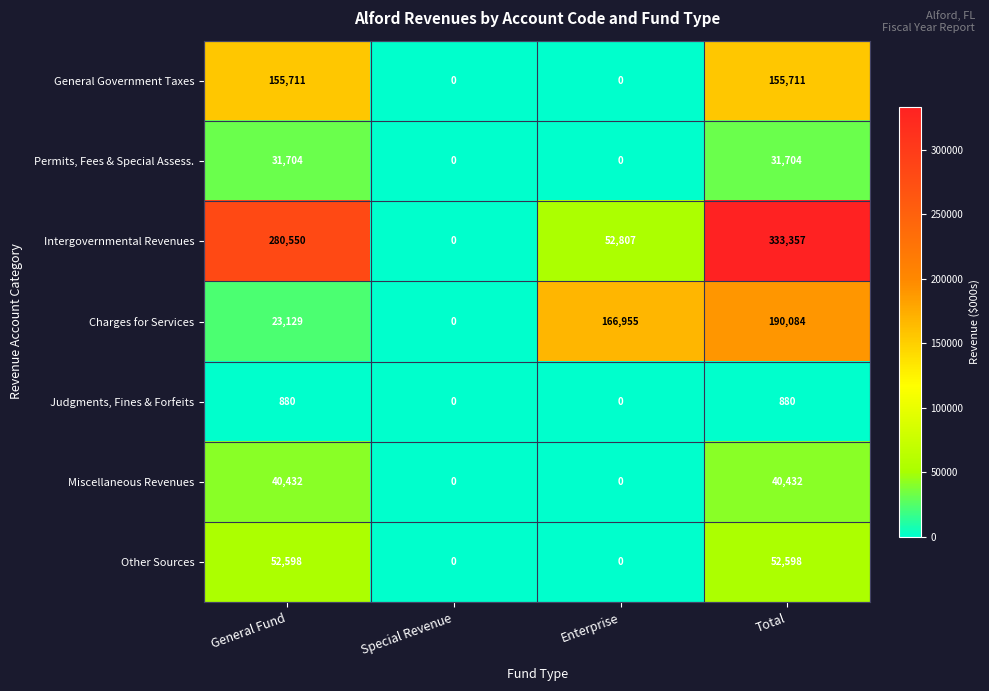

True or false: General Government Taxes has a value of 155711 at General Fund.

True